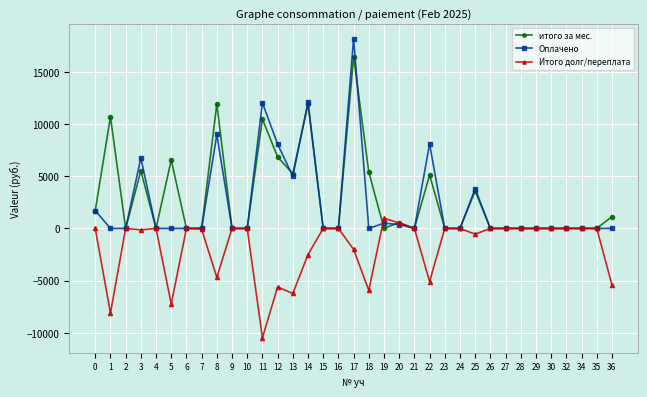

Is it true that итого за мес. equals -9900.7 at 26?

False